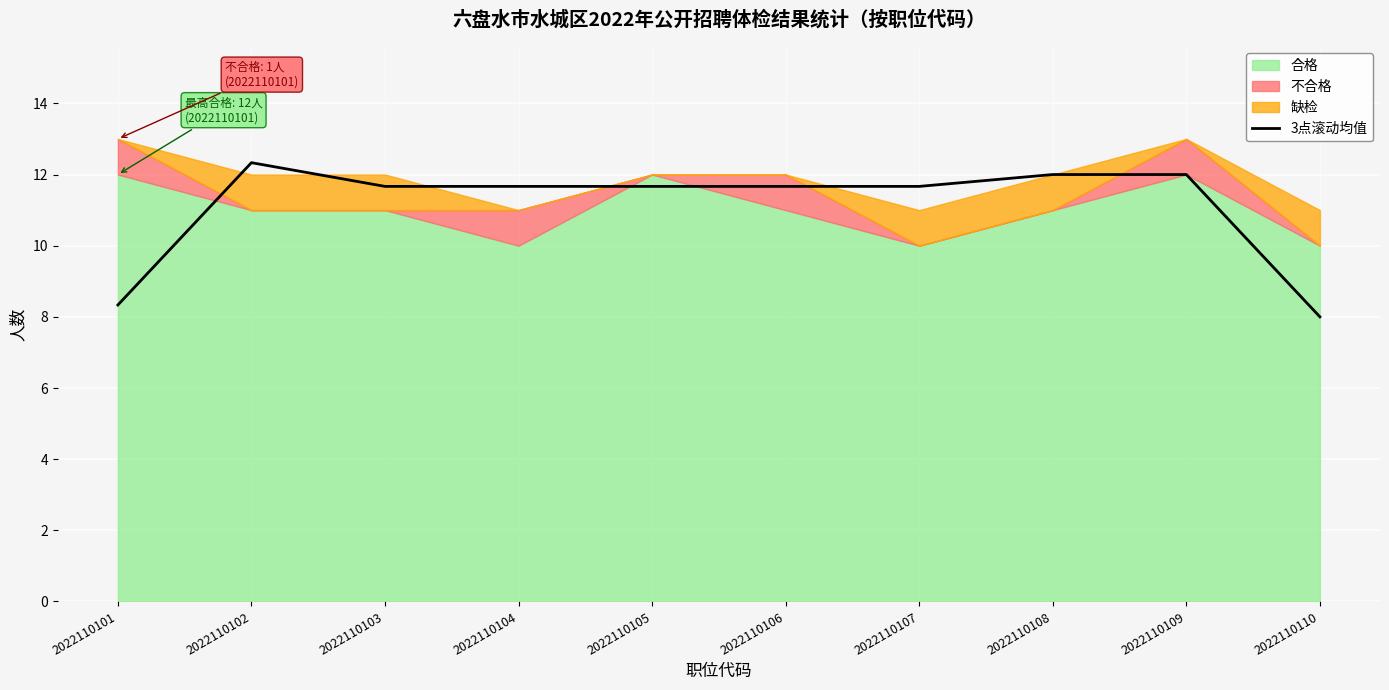

At which category does the chart reach its minimum across all series?

2022110110